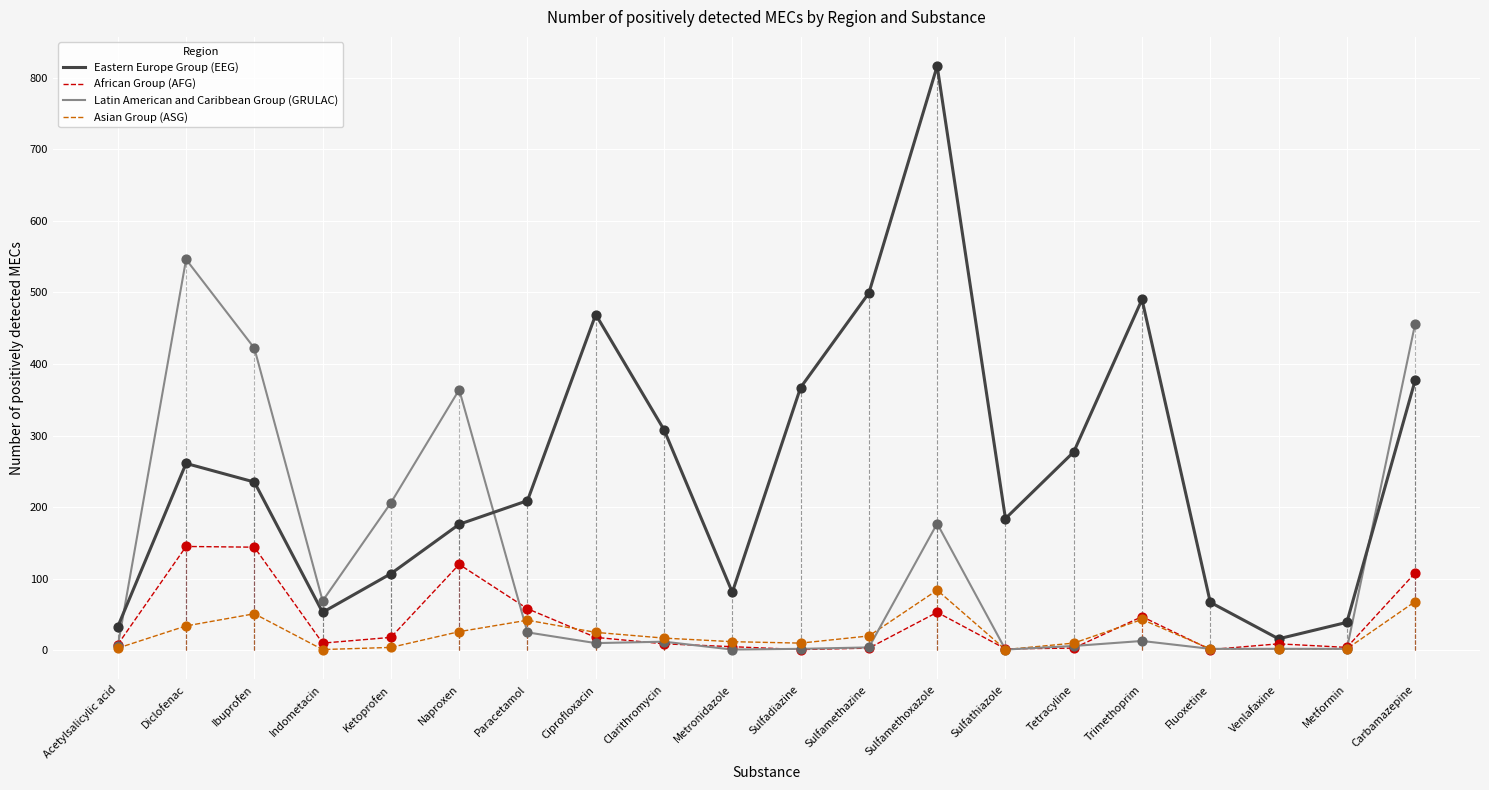

Which series has the widest spread of values?

Eastern Europe Group (EEG)